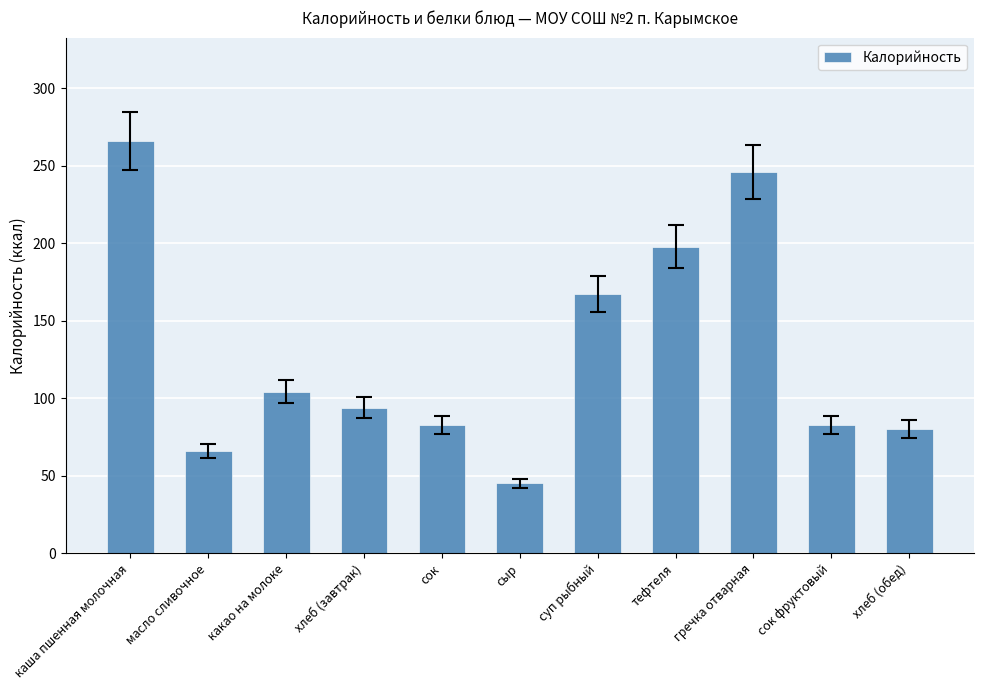

What position from the right is сок фруктовый?

2